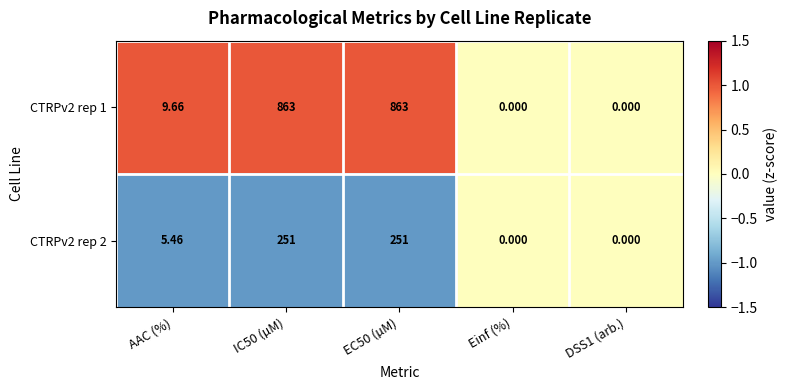

Where does the CTRPv2 rep 1 series first go above 9?

AAC (%)